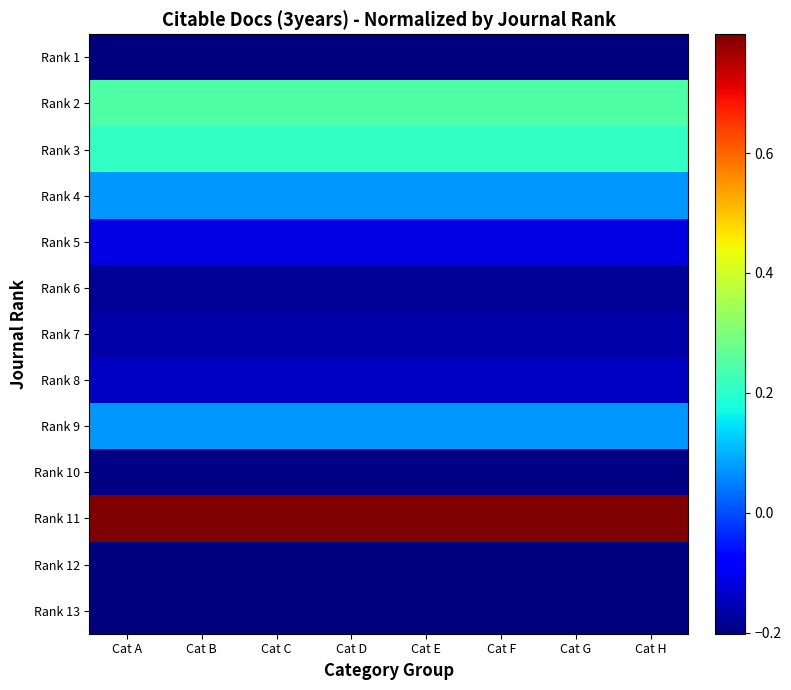

Which series has the largest total across all categories?

Rank 11